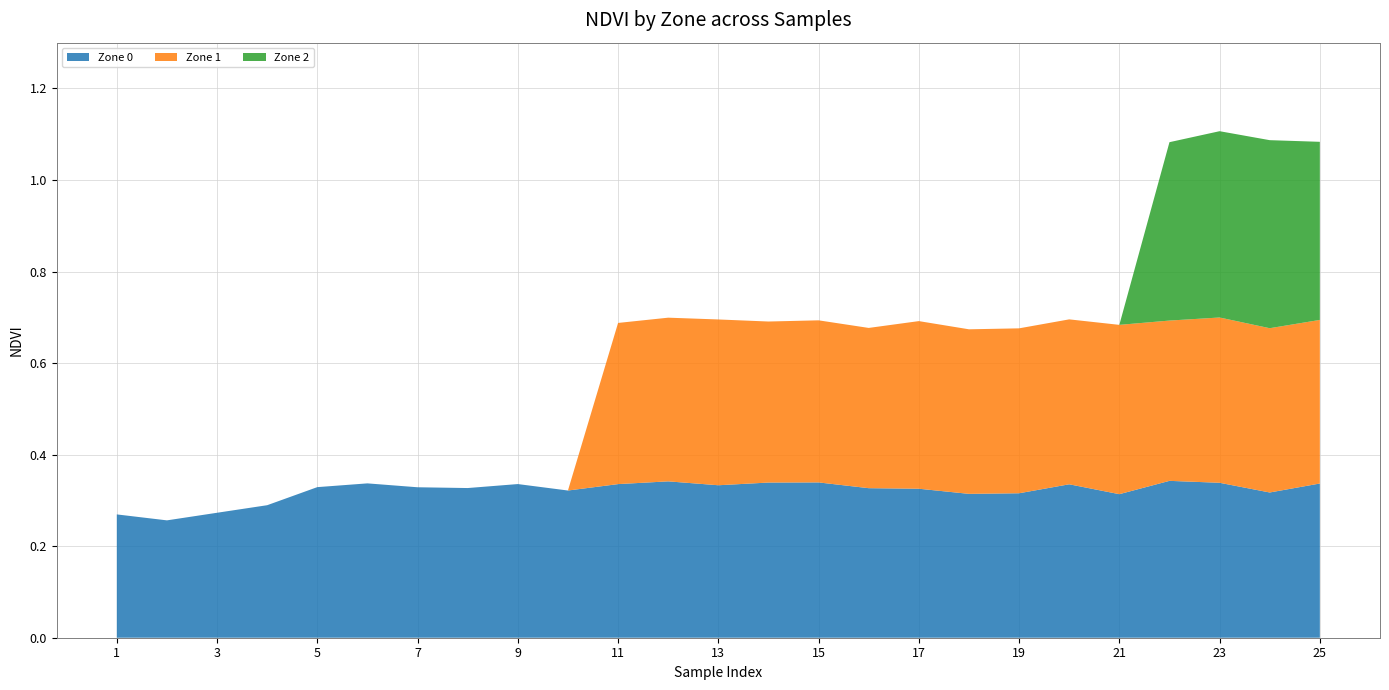

Reading left to right, transcribe all the data shown in this chart.

Zone 0: 0.3	0.3	0.3	0.3	0.3	0.3	0.3	0.3	0.3	0.3	0.3	0.3	0.3	0.3	0.3	0.3	0.3	0.3	0.3	0.3	0.3	0.3	0.3	0.3	0.3
Zone 1: 0.0	0.0	0.0	0.0	0.0	0.0	0.0	0.0	0.0	0.0	0.4	0.4	0.4	0.4	0.4	0.4	0.4	0.4	0.4	0.4	0.4	0.4	0.4	0.4	0.4
Zone 2: 0.0	0.0	0.0	0.0	0.0	0.0	0.0	0.0	0.0	0.0	0.0	0.0	0.0	0.0	0.0	0.0	0.0	0.0	0.0	0.0	0.0	0.4	0.4	0.4	0.4